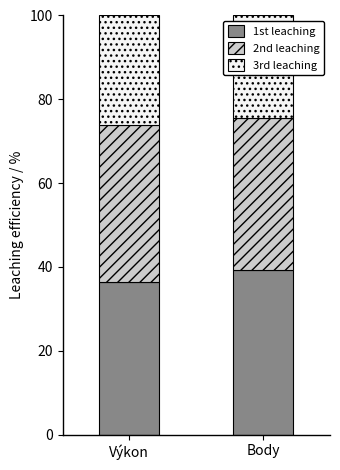

What is the minimum value for 1st leaching?

36.4